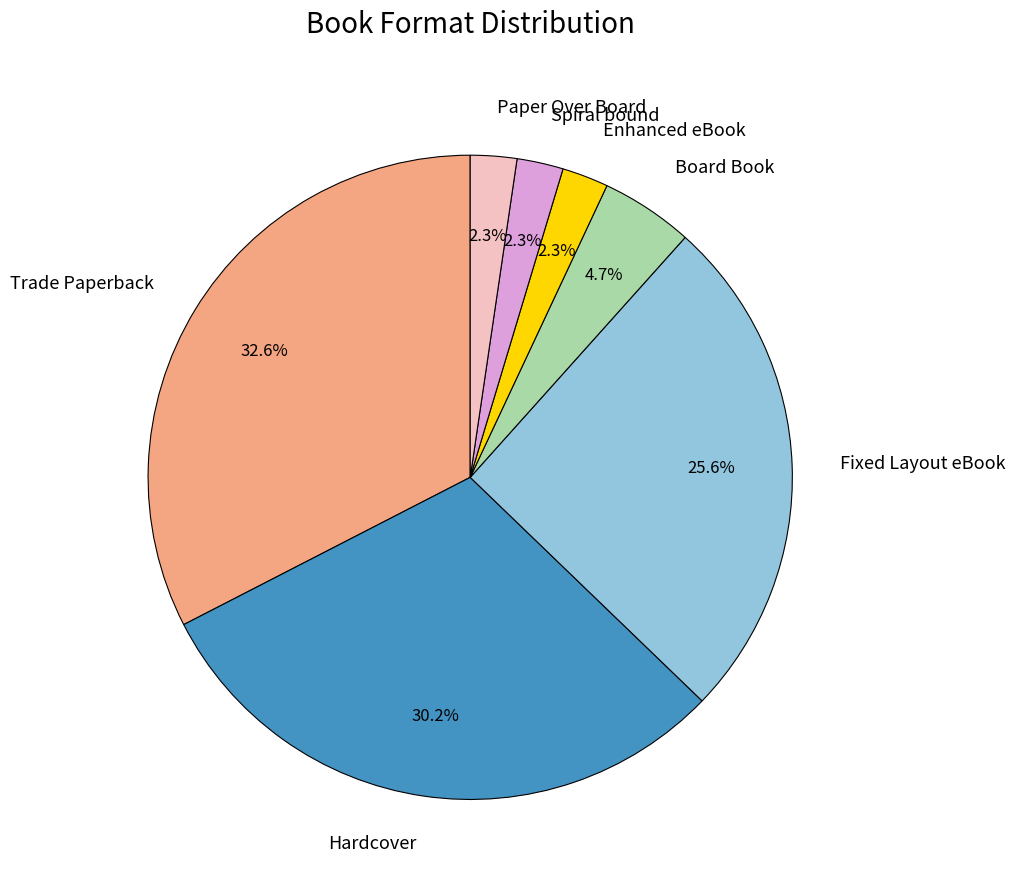

Is there any slice that represents more than half of the pie?

No